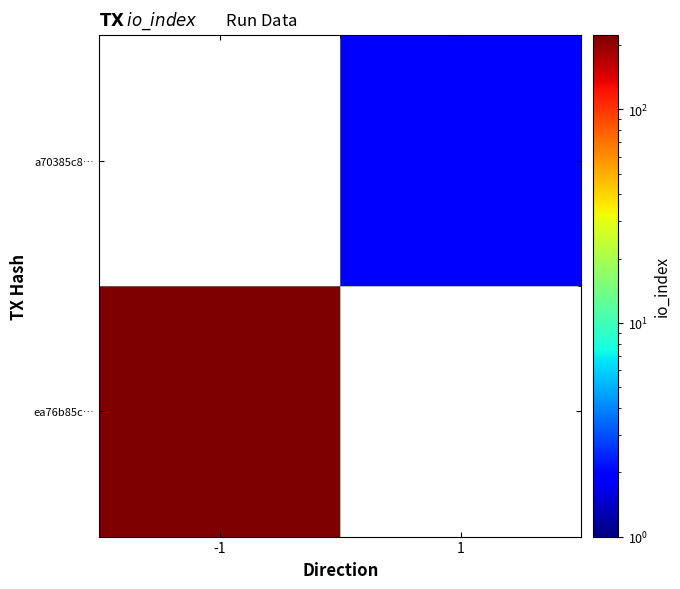

Read the ea76b85c… value at -1.

222.0